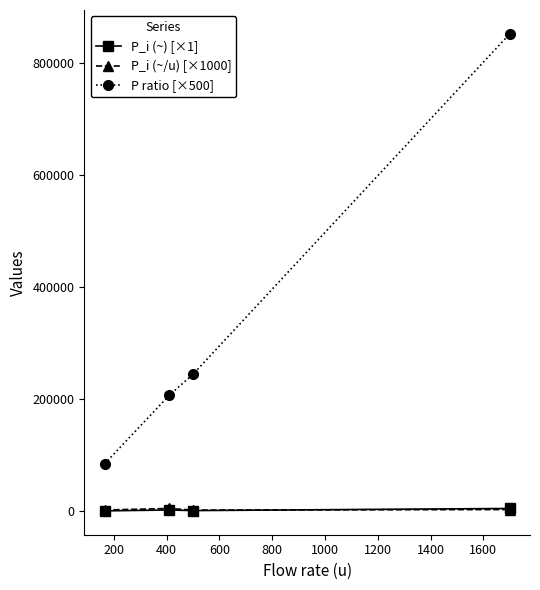

At how many categories does at least one series exceed 108454?

3